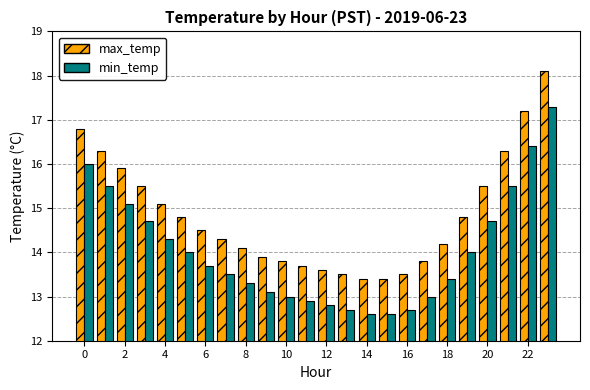

Rank the series by their maximum value, from lowest to highest.

min_temp, max_temp